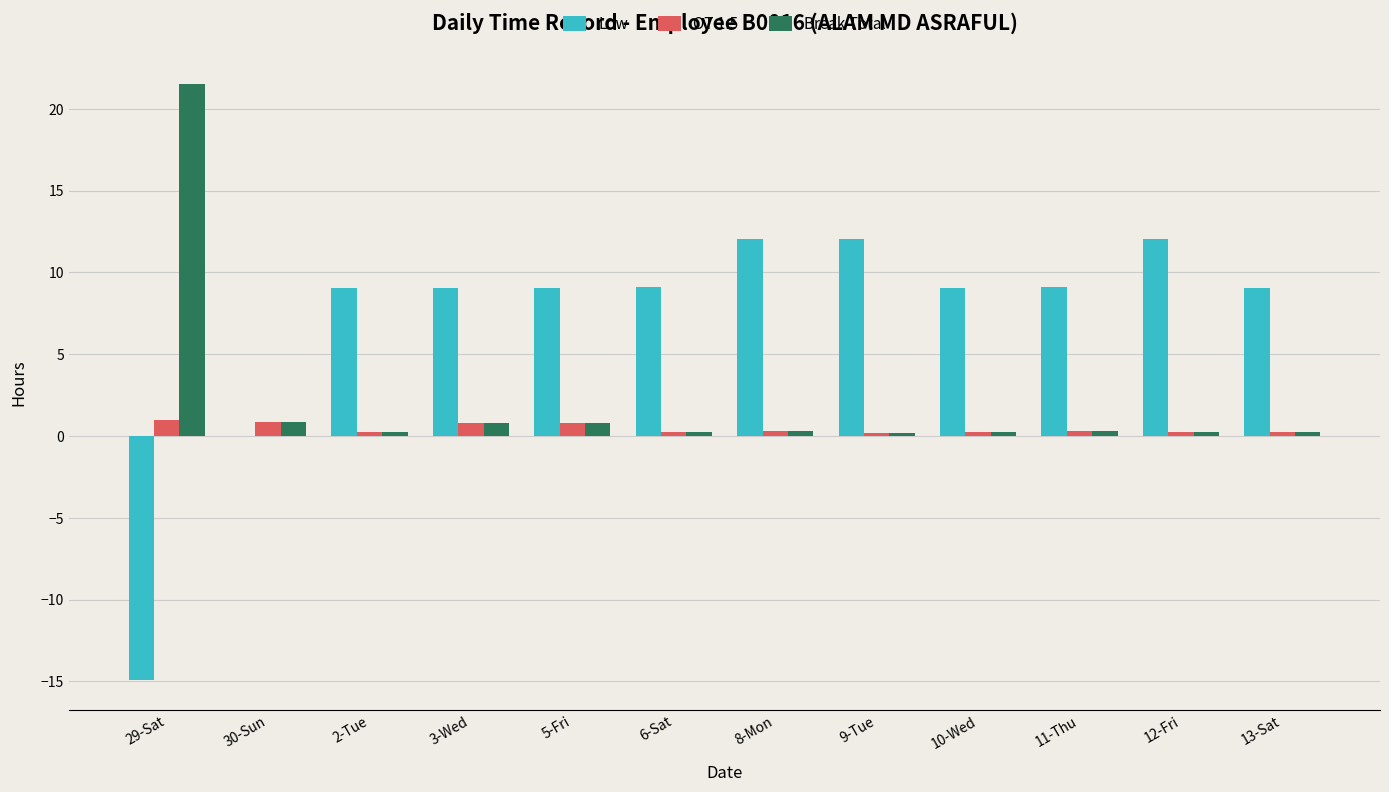

What is the maximum value for Low?

12.1